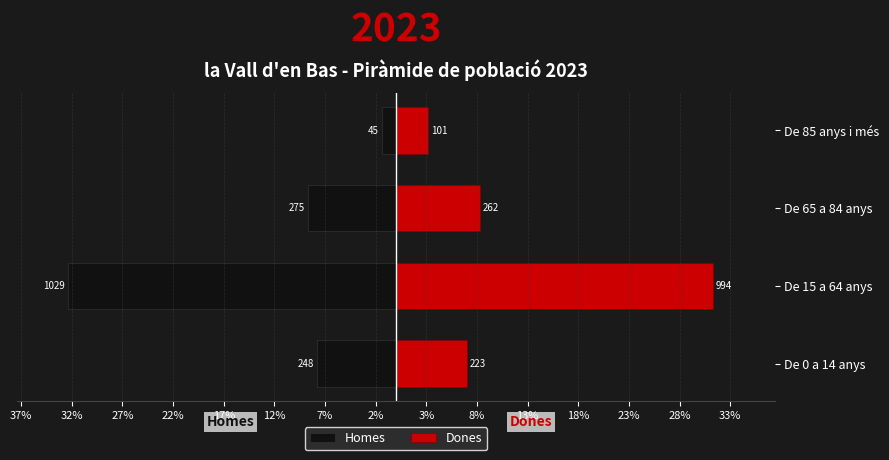

At how many categories does at least one series exceed -9?

4